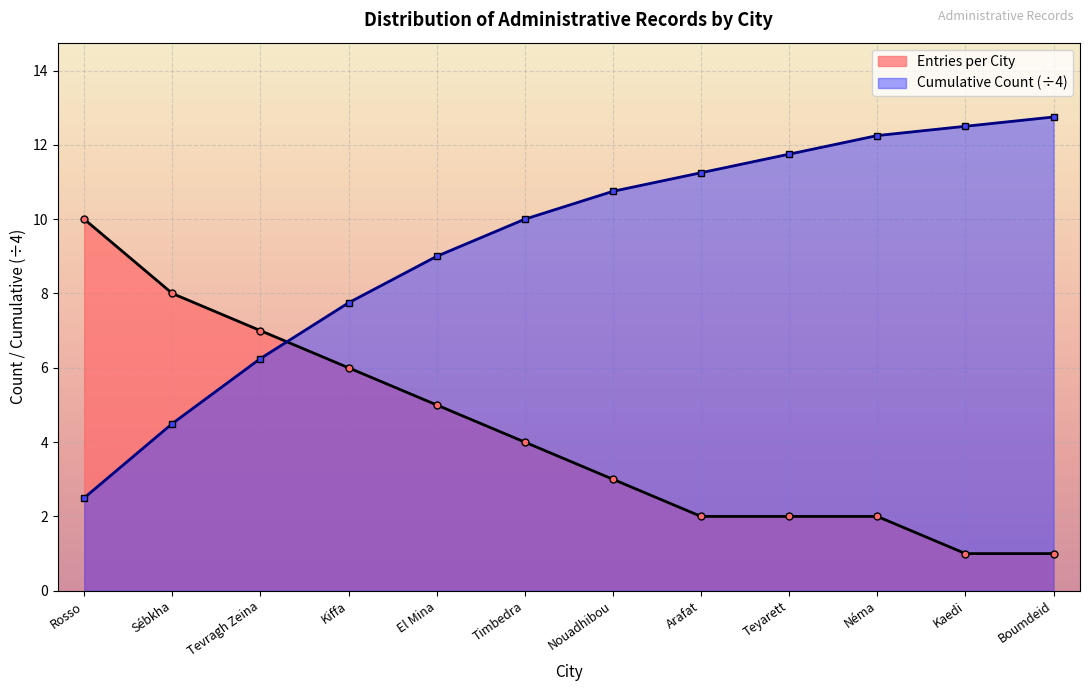

What is the label of the 3rd point from the right?

Néma